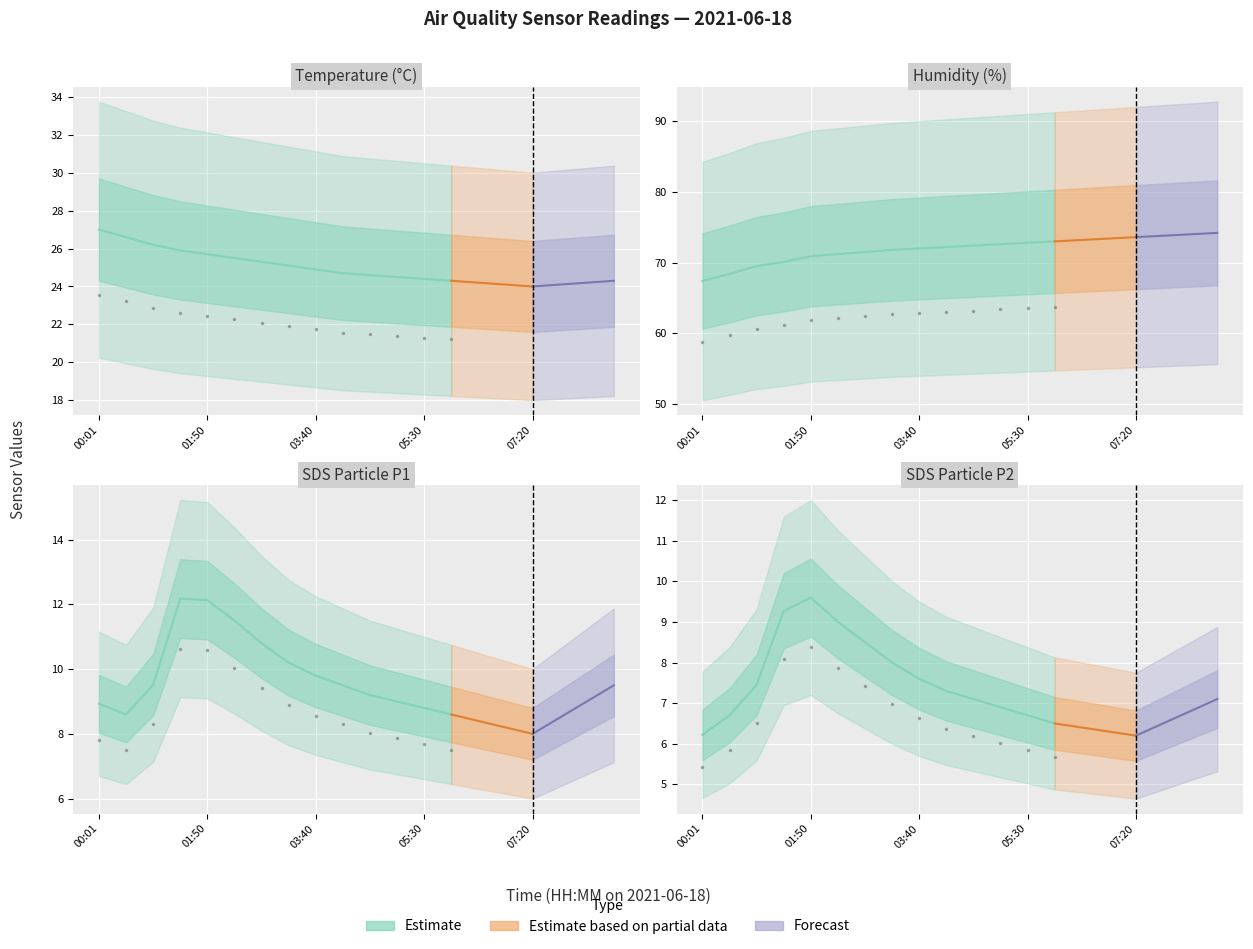

What is the value of the SDS_P2 point at the 2nd from the left?

6.7